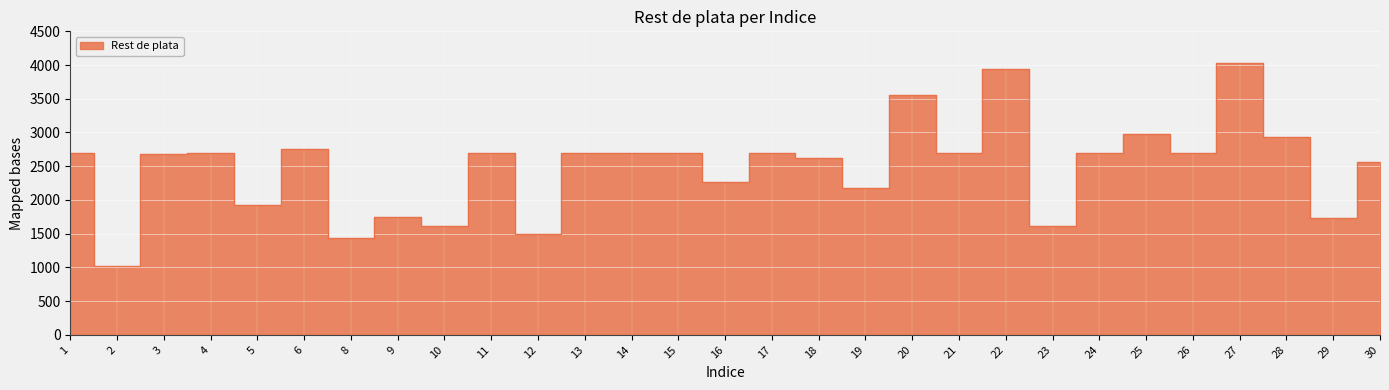

What is the value of the 16th point from the left?

2703